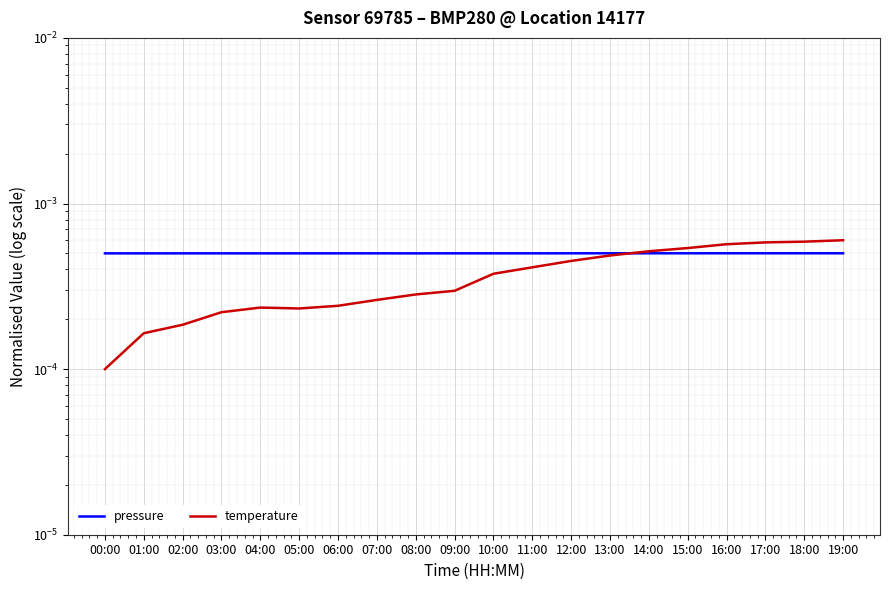

Which has a higher value, 14:00 or 02:00?

14:00